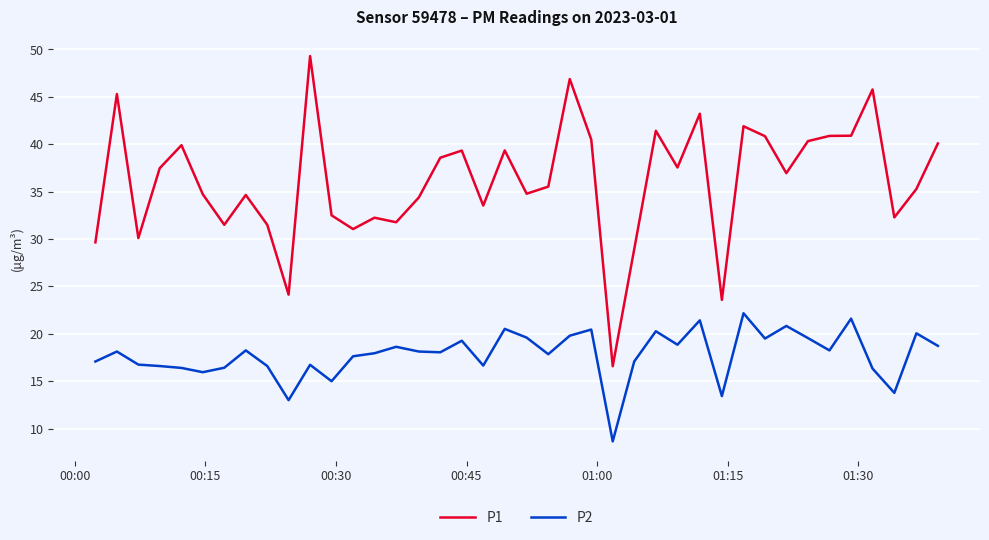

Count the number of categories in the chart.

40